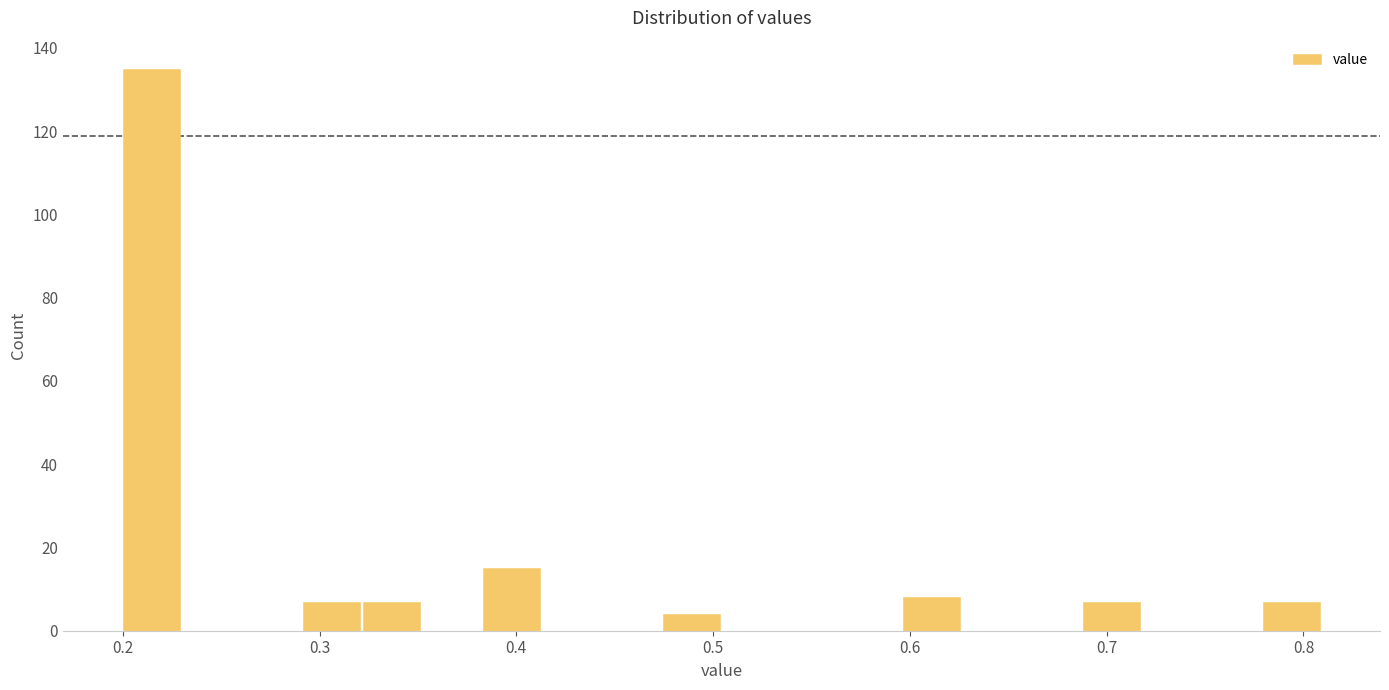

Read against the x-axis, roughly where is the centre of the tallest bar?

0.21